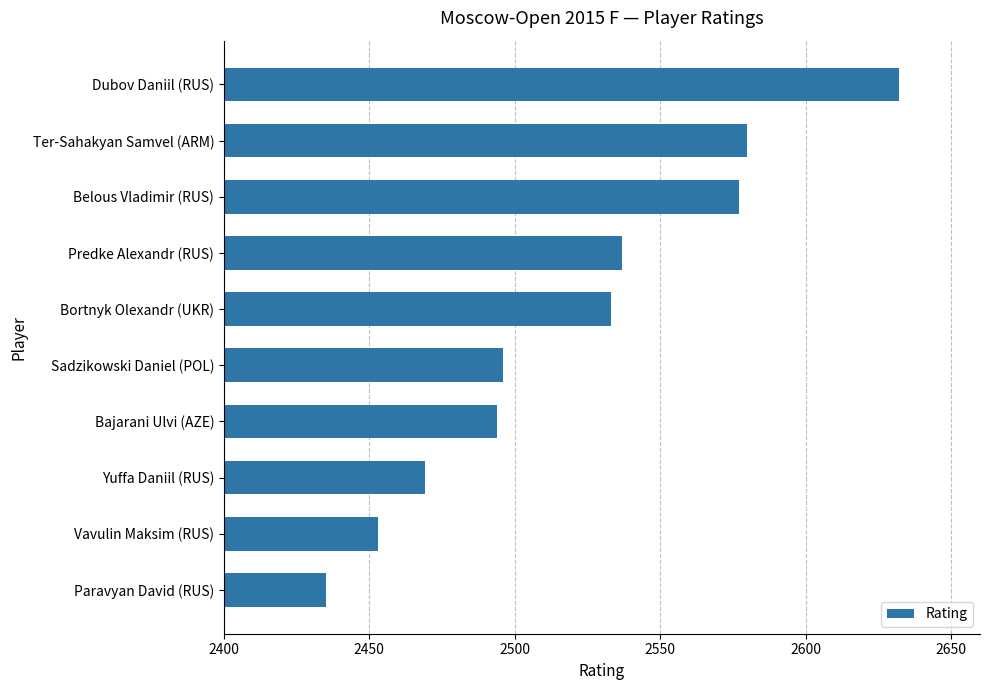

The chart shows a value of 601 at Predke Alexandr (RUS). True or false?

False